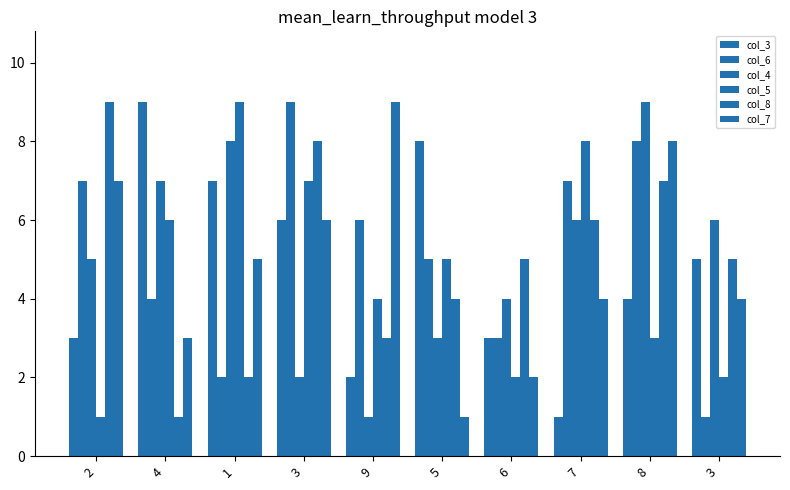

How many series are shown in this chart?

6